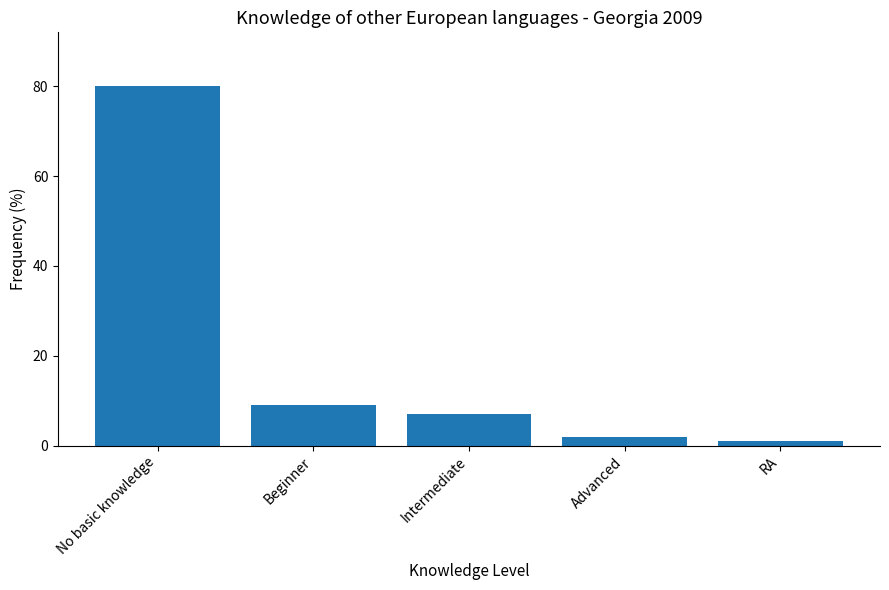

What is the smallest value displayed?

1